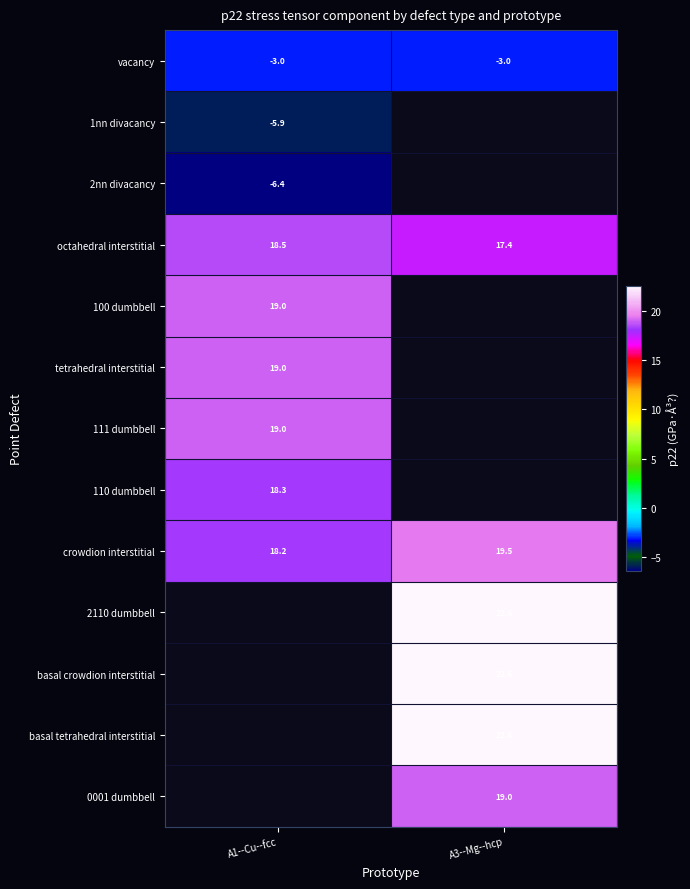

Is the value of vacancy at A1--Cu--fcc greater than the value of 0001 dumbbell at A3--Mg--hcp?

No